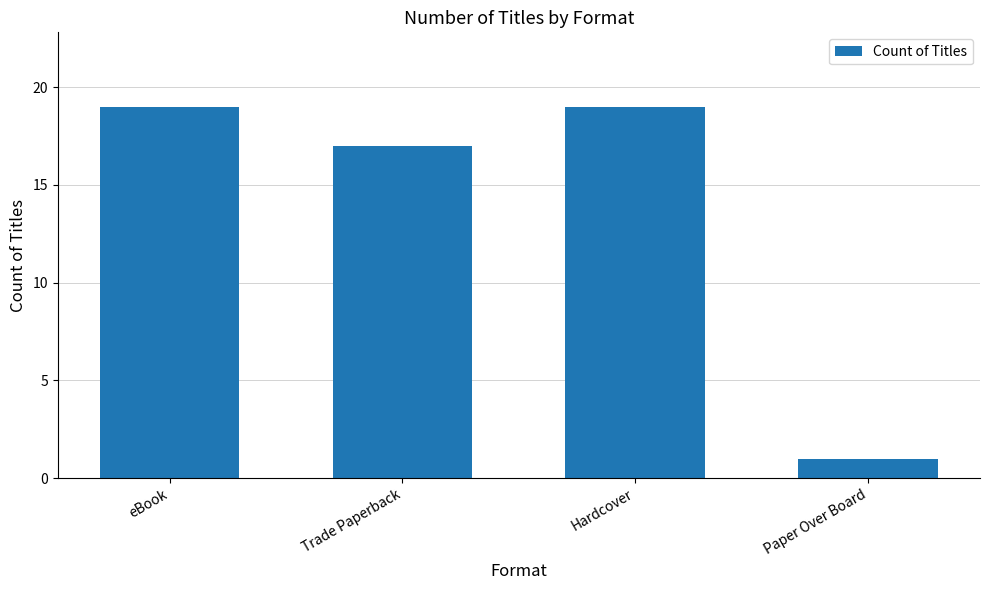

Which has a higher value, eBook or Trade Paperback?

eBook